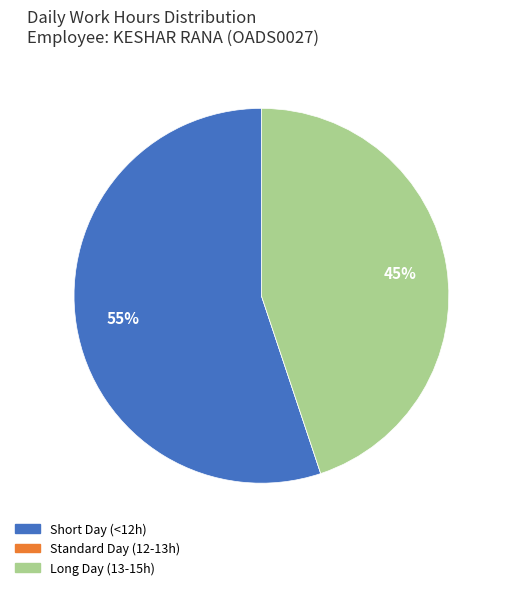

To the nearest percent, what is the difference between the largest and smallest slice percentages?

55%